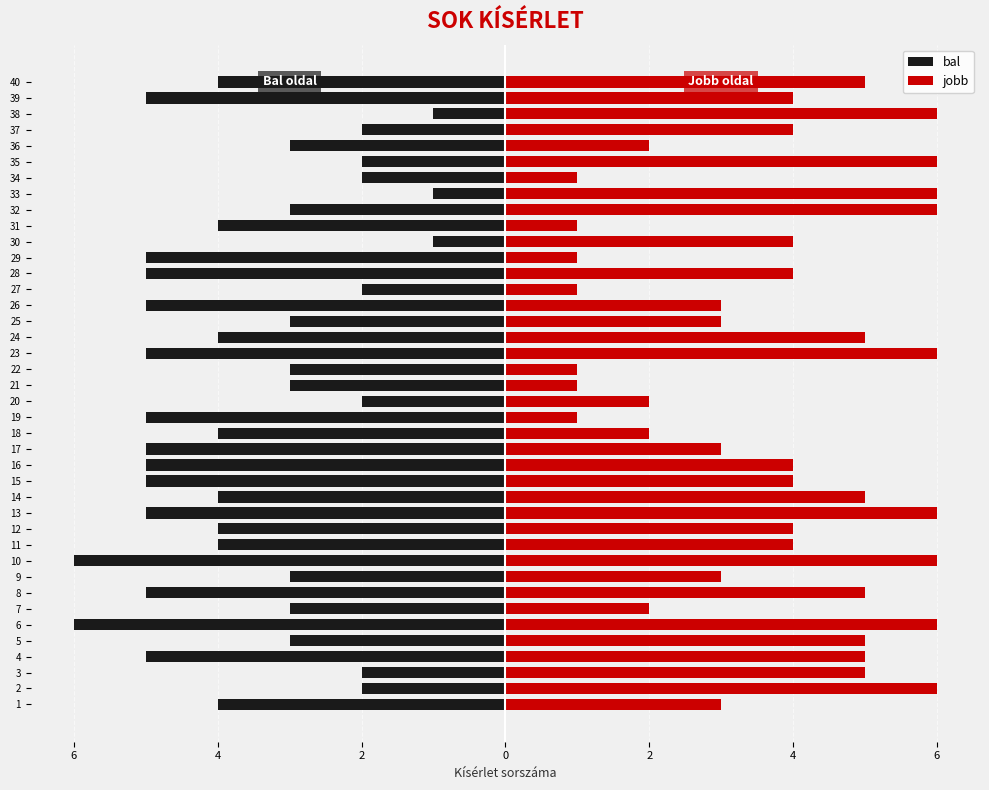

Between 5 and 33, which series saw the biggest shift?

bal